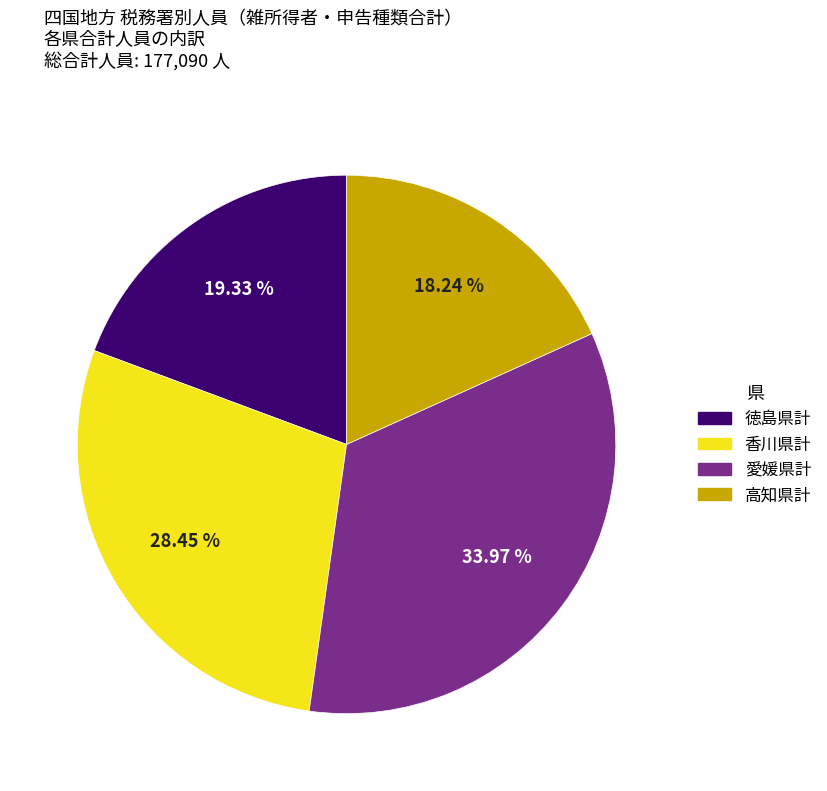

What is the largest slice in the pie chart?

愛媛県計